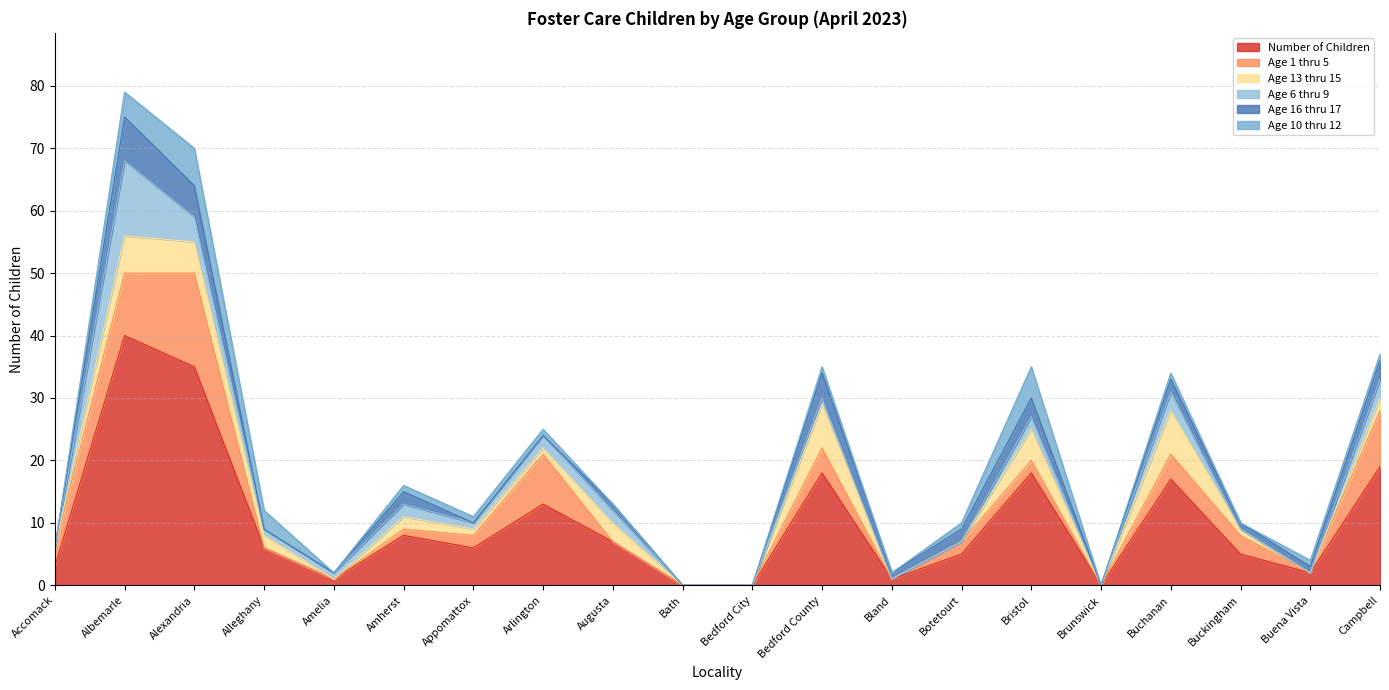

The Age 10 thru 12 series shows 5 at Alleghany. True or false?

False